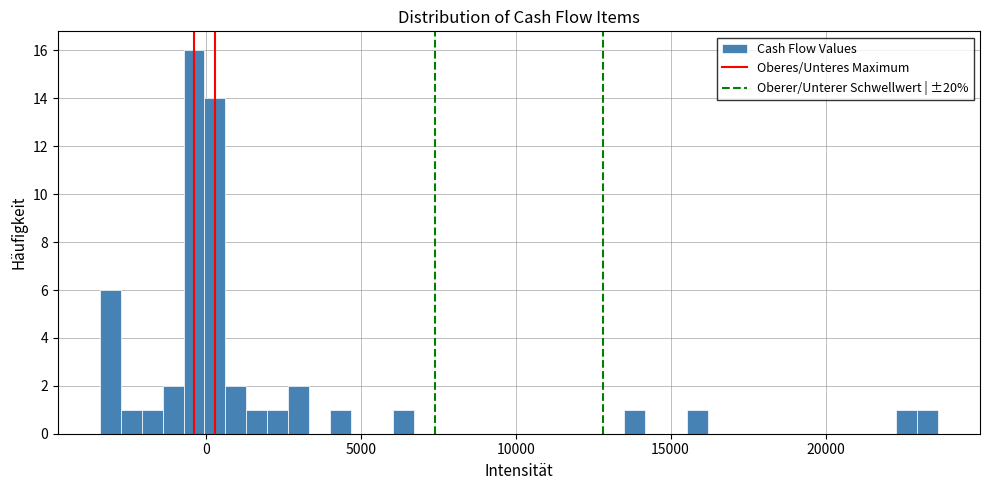

Around what value on the x-axis is the tallest bar? Give the approximate position of its centre, as read against the axis.

-500